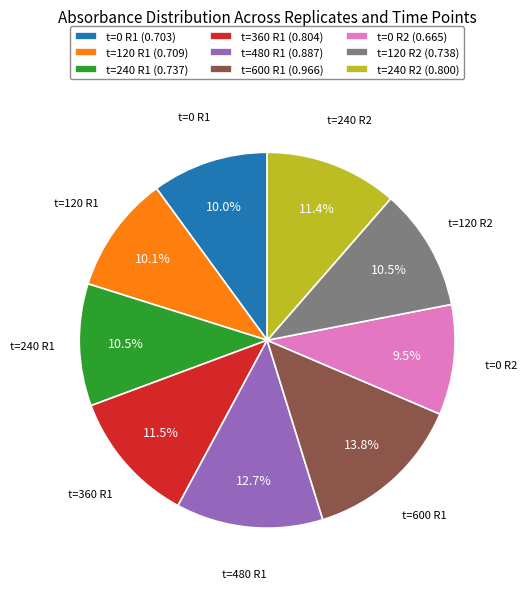

Is there any slice that represents more than half of the pie?

No